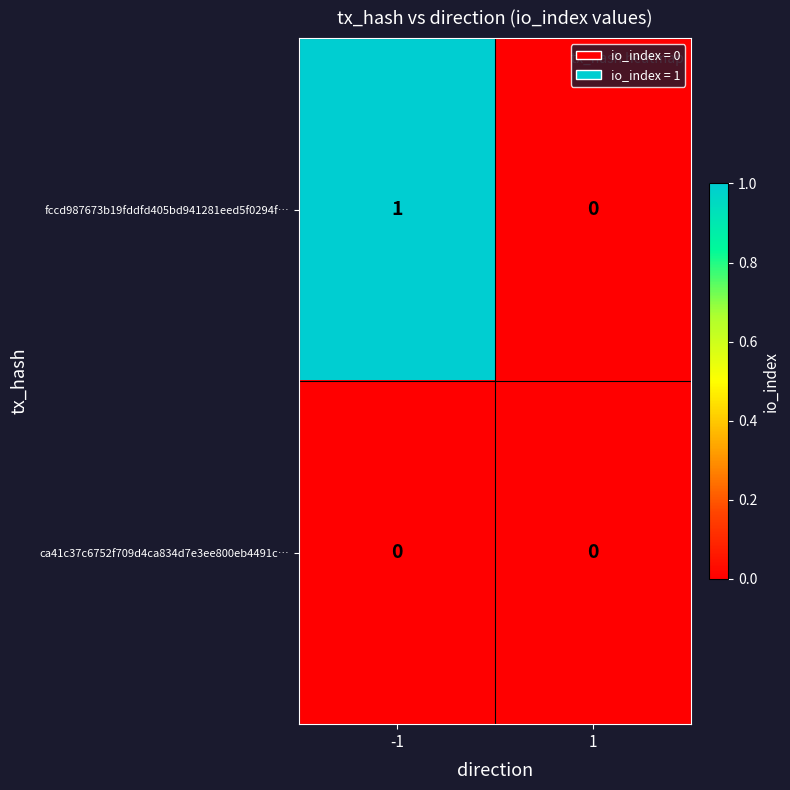

Is it true that fccd987673b19fddfd405bd941281eed5f0294f… equals 1 at -1?

True